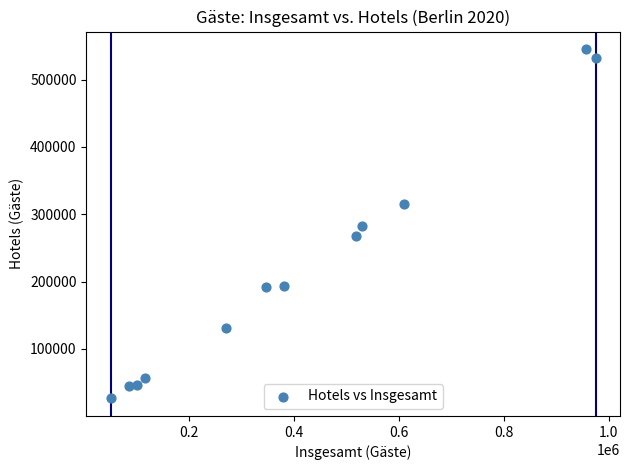

What is the average X value?

412298